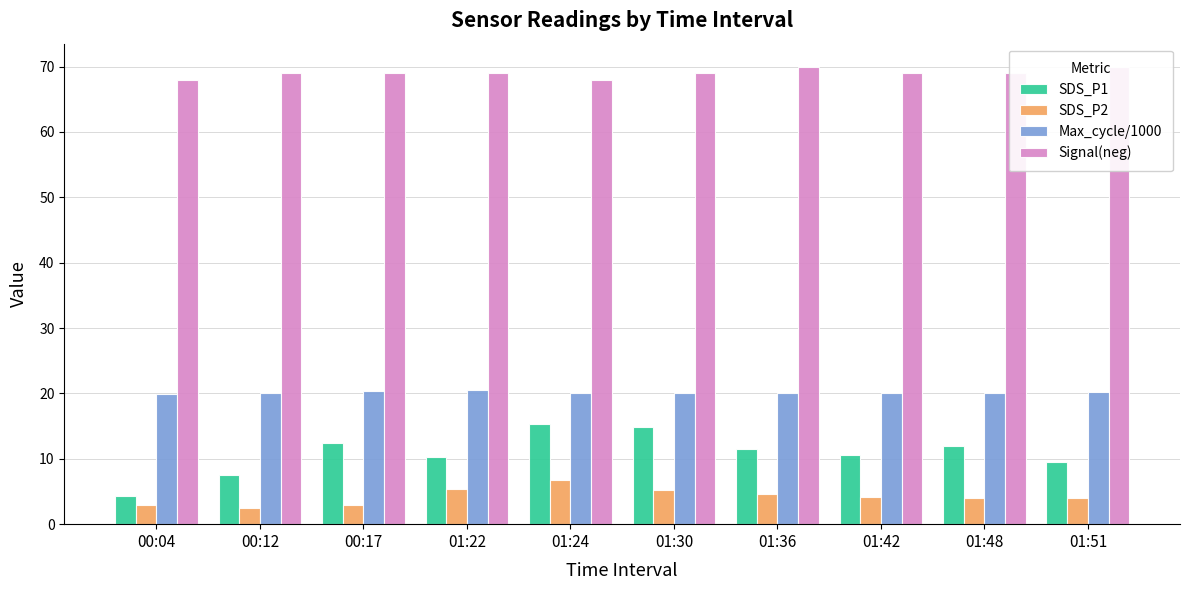

The Signal(neg) series shows 68.0 at 01:24. True or false?

True